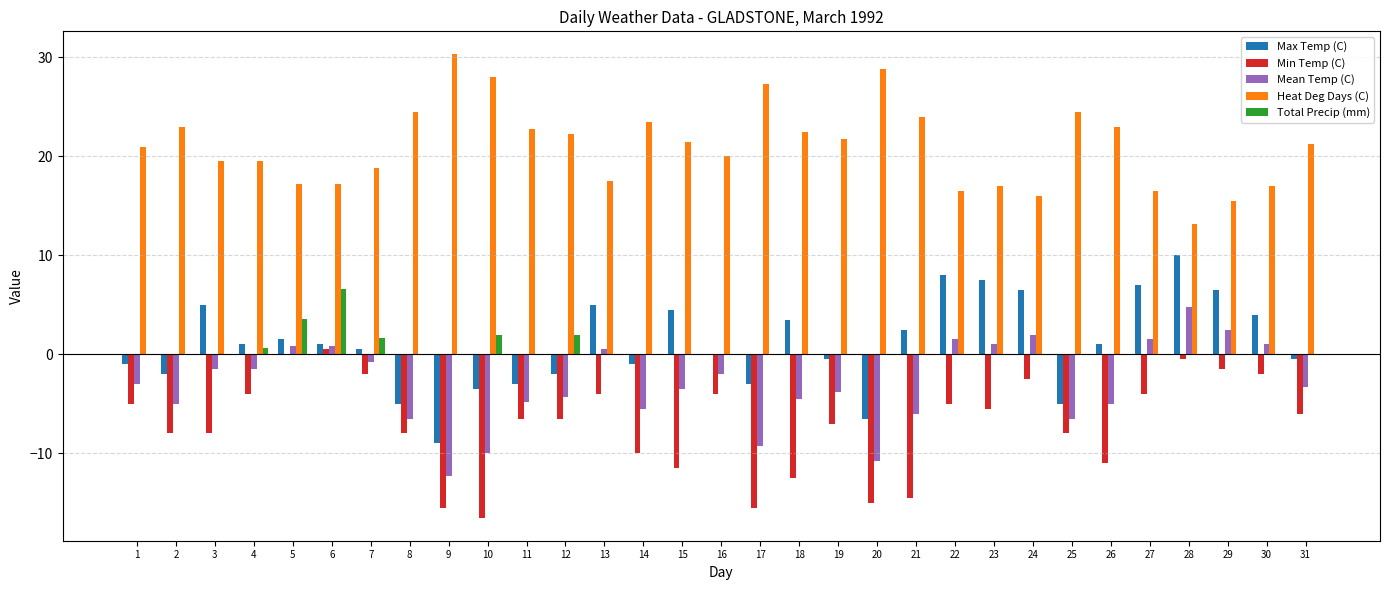

Which series has the widest spread of values?

Max Temp (C)